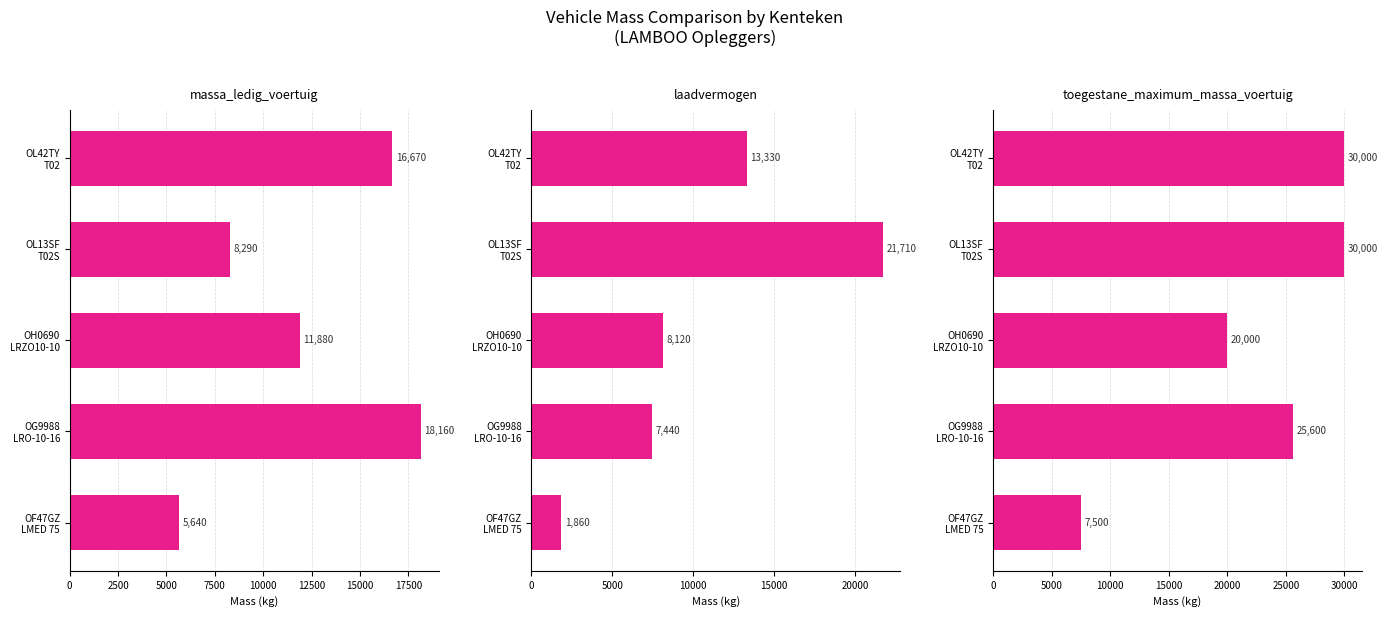

What is the value of the toegestane_maximum_massa_voertuig bar at the 4th from the left?

30000